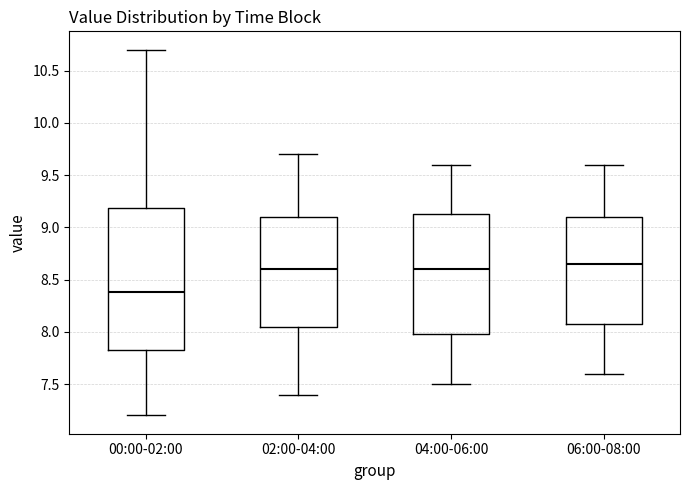

Which box is the tallest, from its lower edge to its upper edge?

00:00-02:00